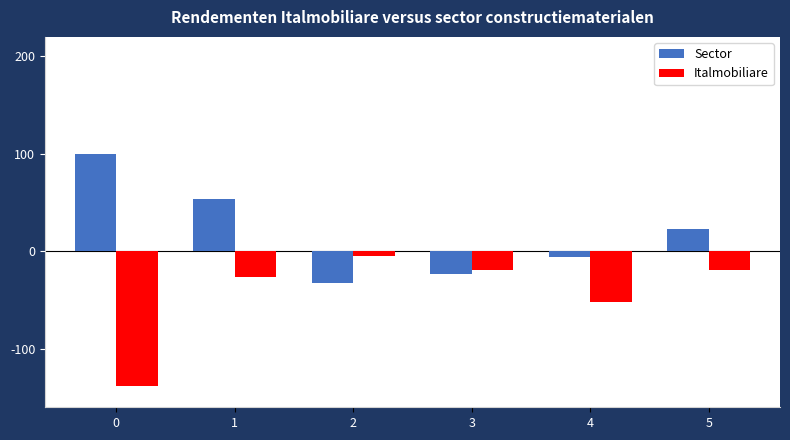

At 2, list the series in order from largest to smallest.

Italmobiliare, Sector